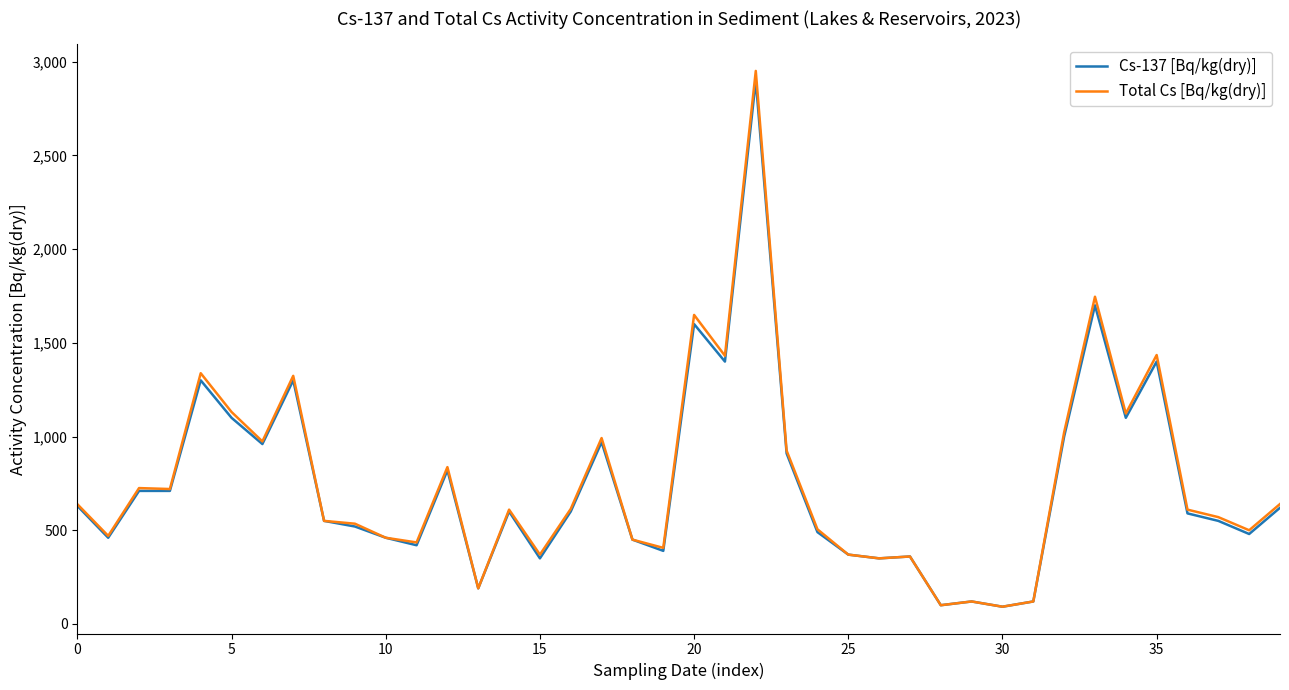

What is the sum of all Cs-137 [Bq/kg(dry)] values?

29742